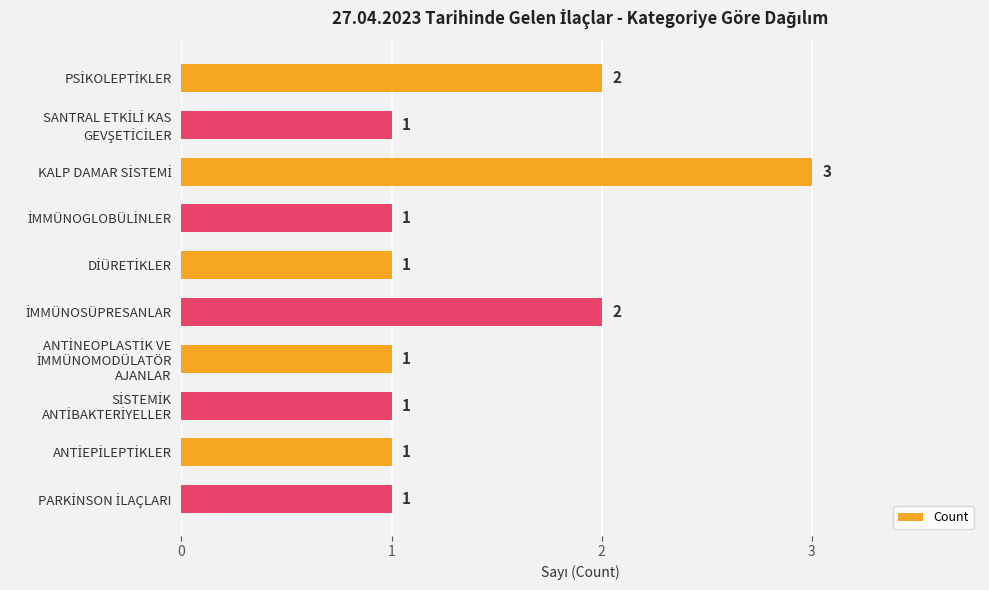

What is the greatest value displayed?

3